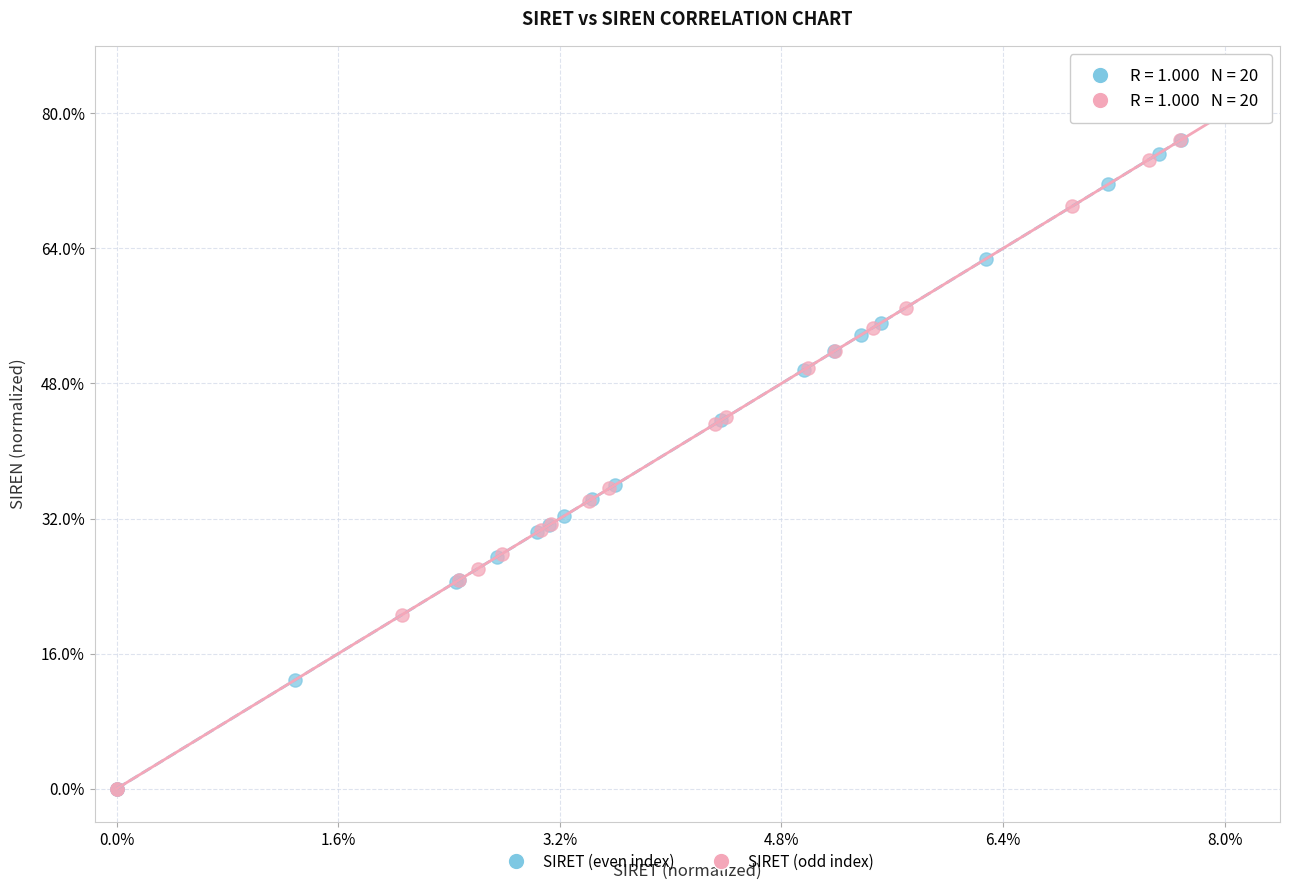

Which series has the largest Y range (max minus min)?

SIRET (odd index)